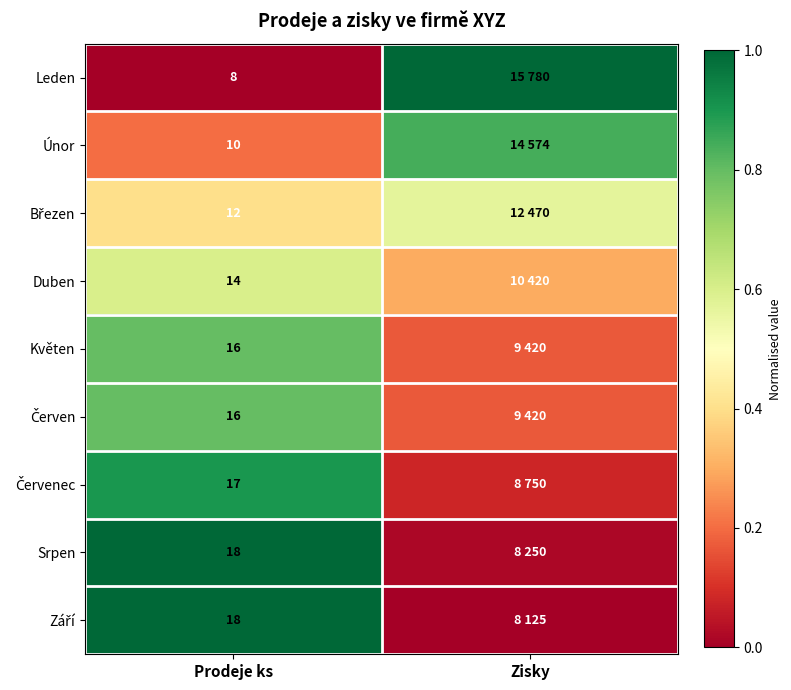

Which has a higher value, Prodeje ks or Zisky?

Zisky